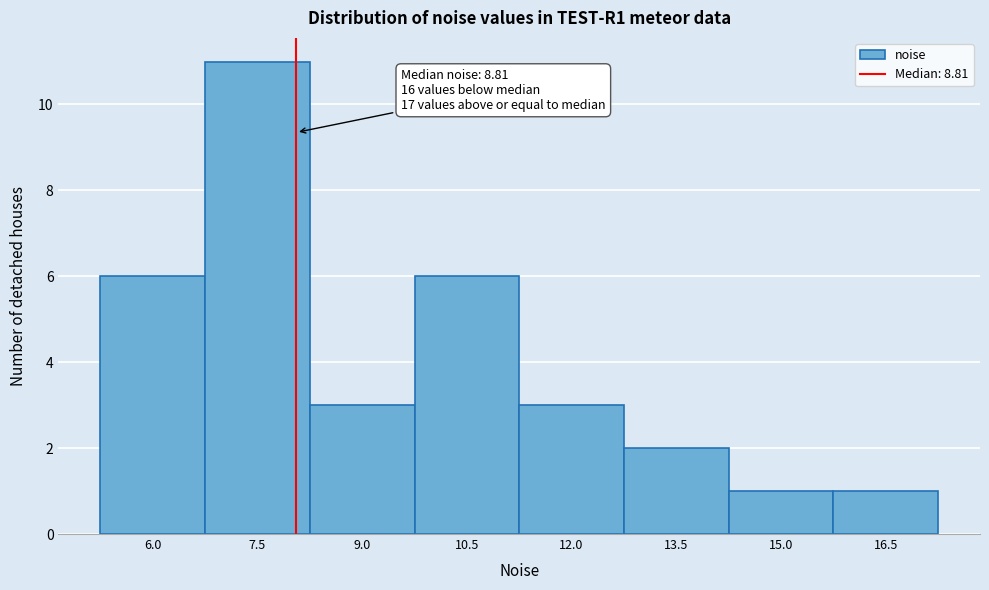

Reading left to right, extract all data points from this chart.

6	11	3	6	3	2	1	1